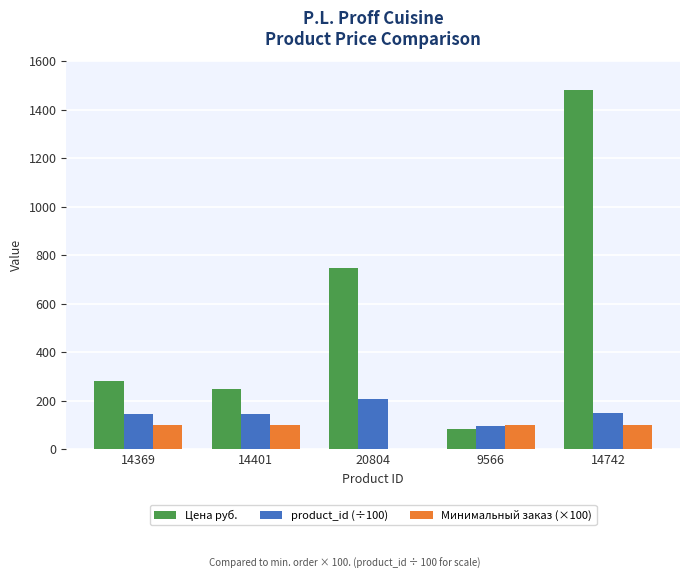

What is the total value across all series at 14742?

1730.4